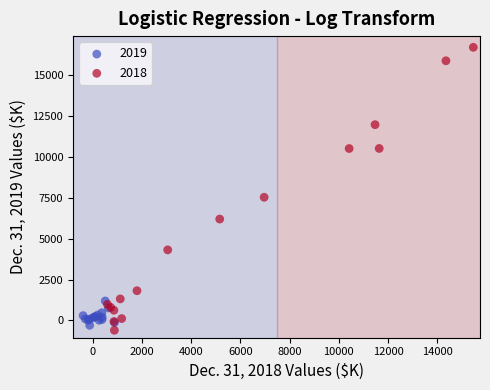

Which series reaches the maximum Y coordinate?

2018